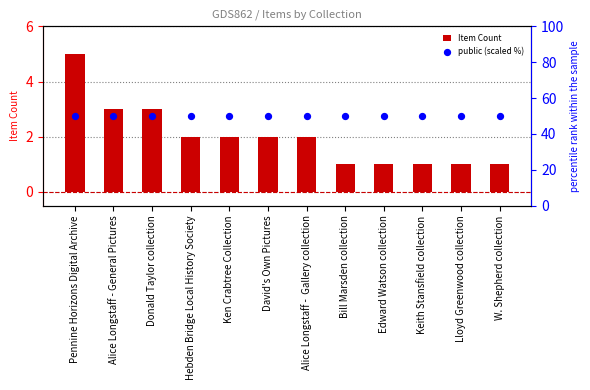

Is the value of public (scaled %) at W. Shepherd collection greater than the value of Item Count at Ken Crabtree Collection?

Yes